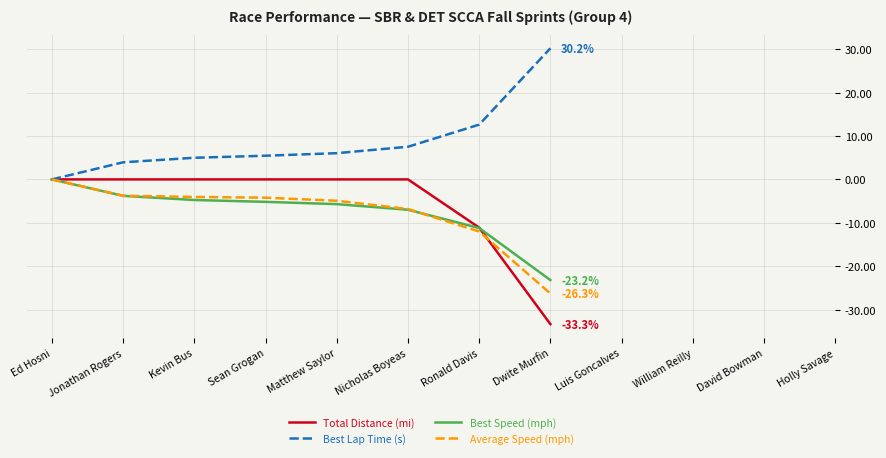

What is the spread (max minus min) of values at Nicholas Boyeas?

14.5